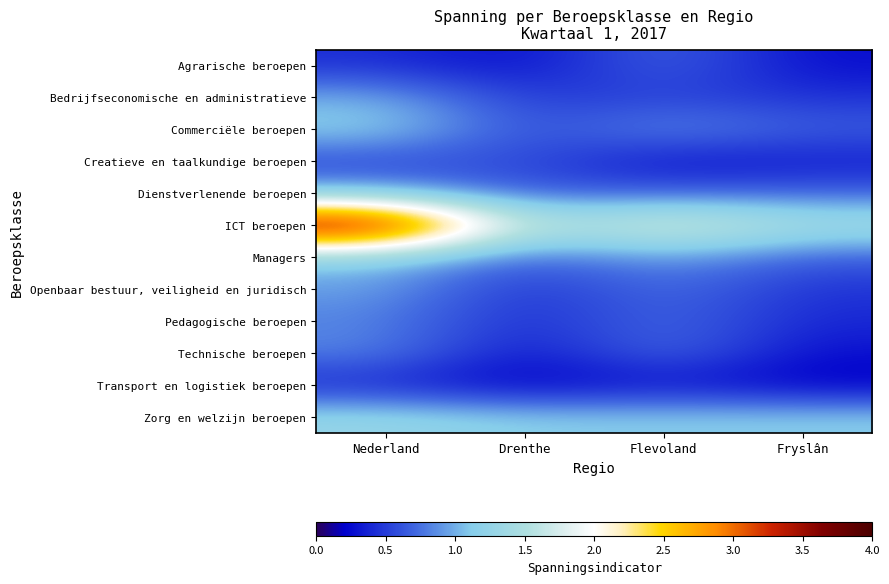

Count the number of categories in the chart.

4